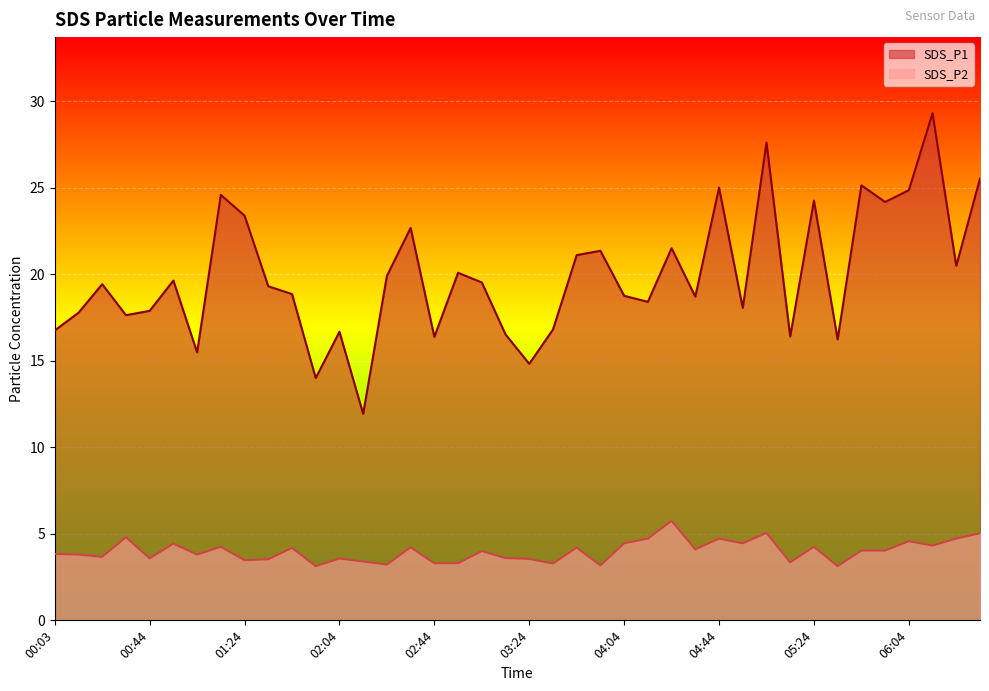

Where is SDS_P2 nearest to the value 4?

03:04